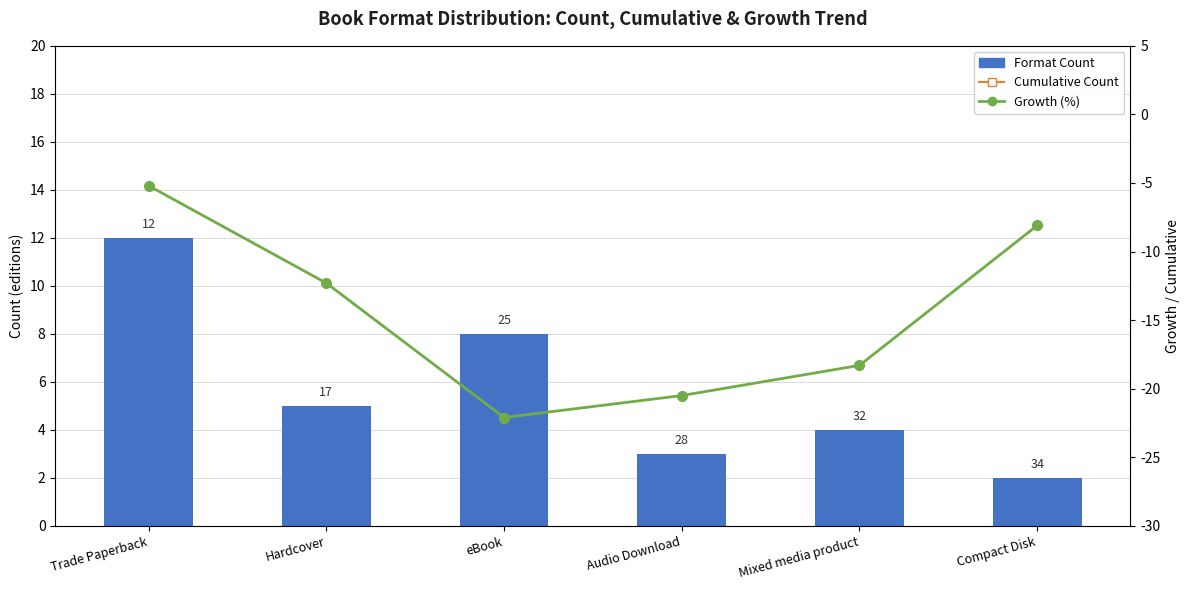

What is the label of the 2nd bar from the left?

Hardcover